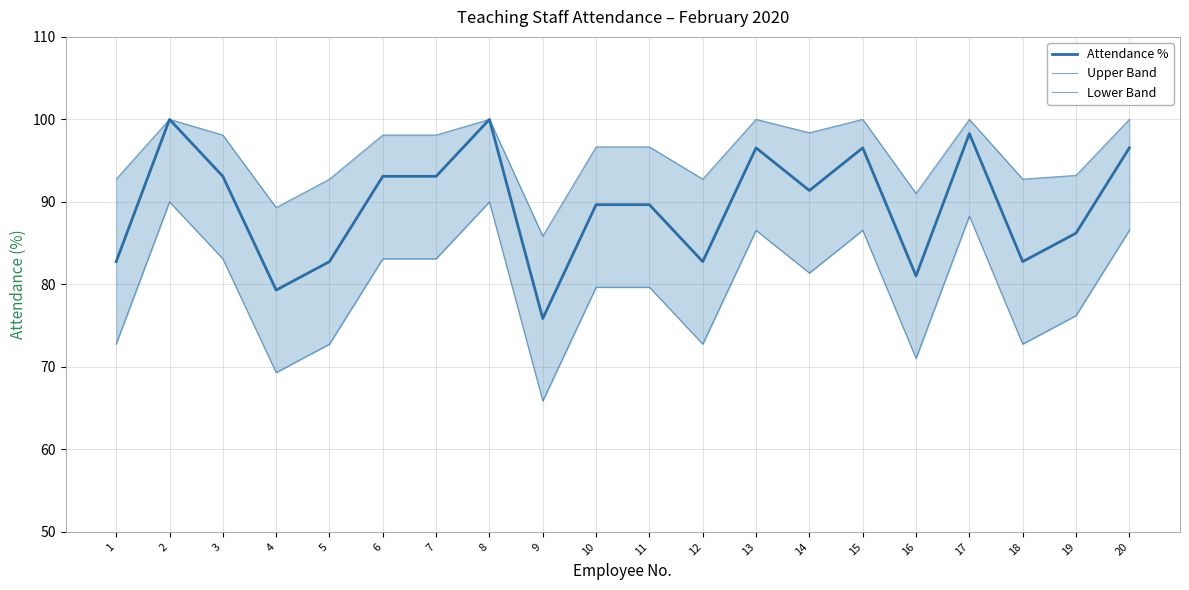

Reading right to left, what are all the values shown in this chart?

Attendance %: 20=96.5	19=86.2	18=82.8	17=98.3	16=81.0	15=96.5	14=91.4	13=96.5	12=82.8	11=89.7	10=89.7	9=75.9	8=100.0	7=93.1	6=93.1	5=82.8	4=79.3	3=93.1	2=100.0	1=82.8
Upper Band: 20=100.0	19=93.2	18=92.8	17=100.0	16=91.0	15=100.0	14=98.4	13=100.0	12=92.8	11=96.7	10=96.7	9=85.9	8=100.0	7=98.1	6=98.1	5=92.8	4=89.3	3=98.1	2=100.0	1=92.8
Lower Band: 20=86.5	19=76.2	18=72.8	17=88.3	16=71.0	15=86.5	14=81.4	13=86.5	12=72.8	11=79.7	10=79.7	9=65.9	8=90.0	7=83.1	6=83.1	5=72.8	4=69.3	3=83.1	2=90.0	1=72.8